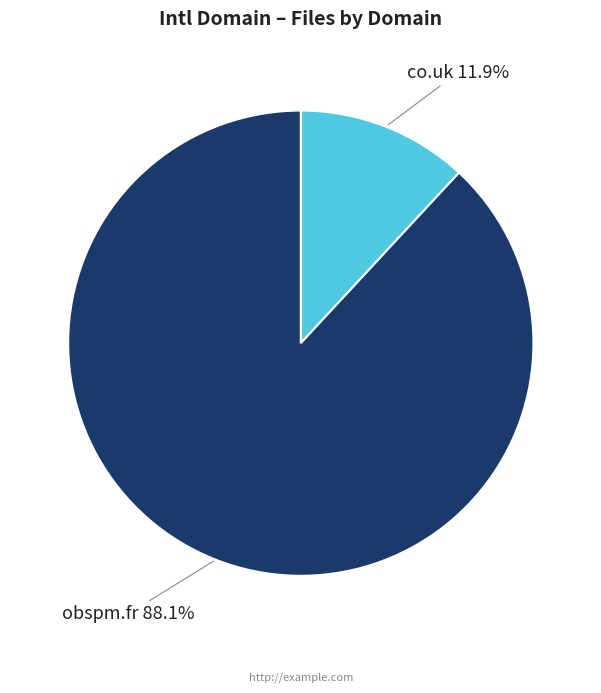

How many slices are in this pie chart?

2